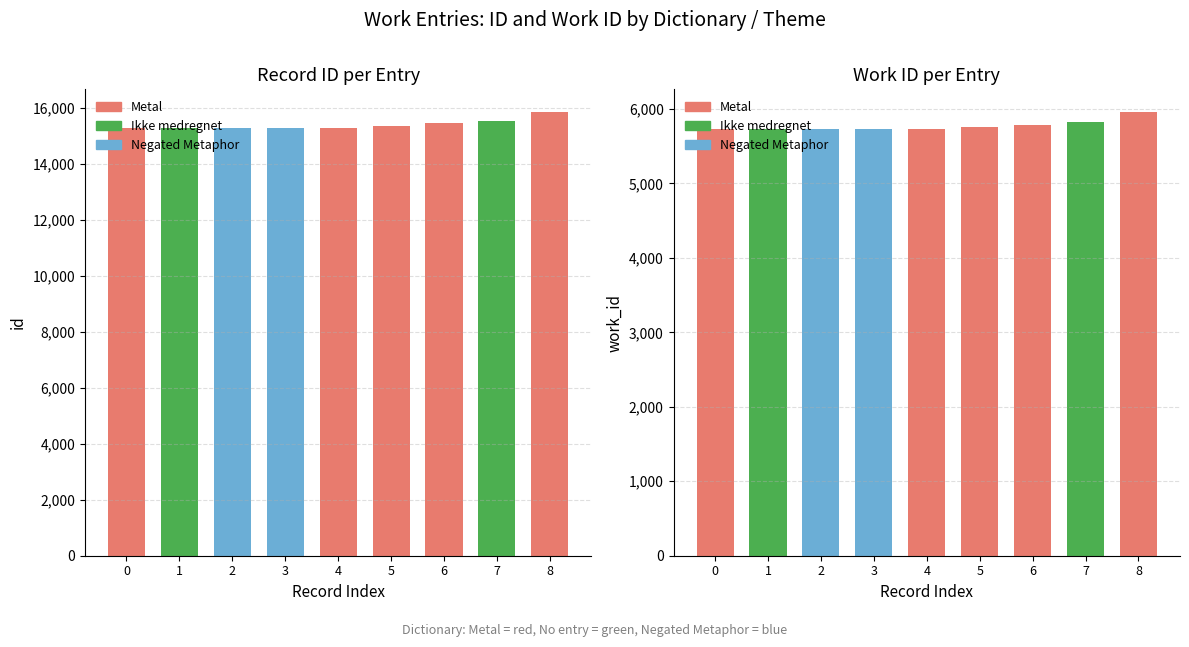

List the series in order of their overall mean, highest first.

id, work_id